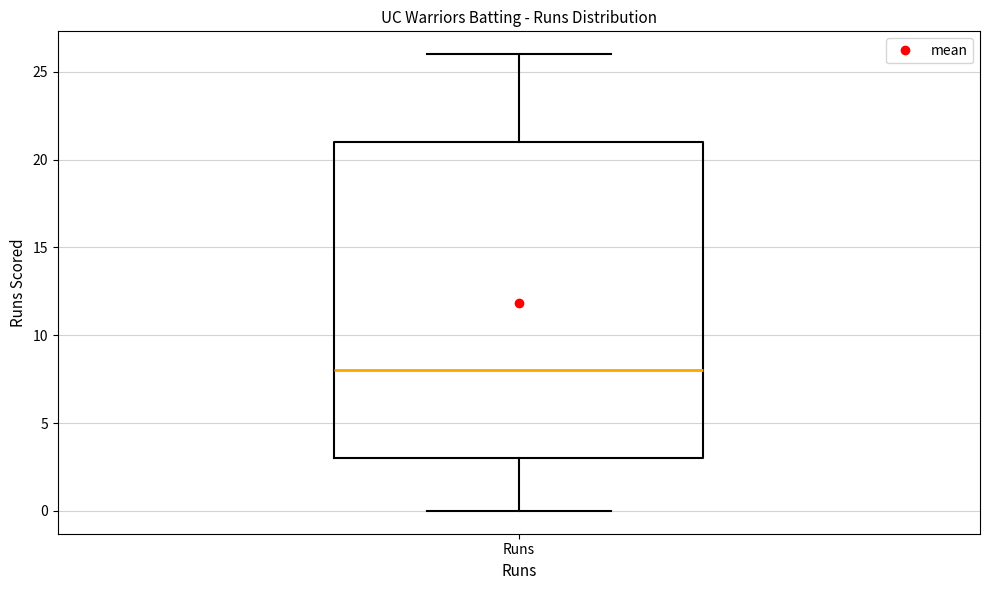

Transcribe this box plot: give where the median line is, the range the box spans, and where the two whiskers end, as read against the y-axis. The values are not printed on the chart, so give them approximately, as read against the axis.

median 8, box 3 to 21, whiskers 0 to 26